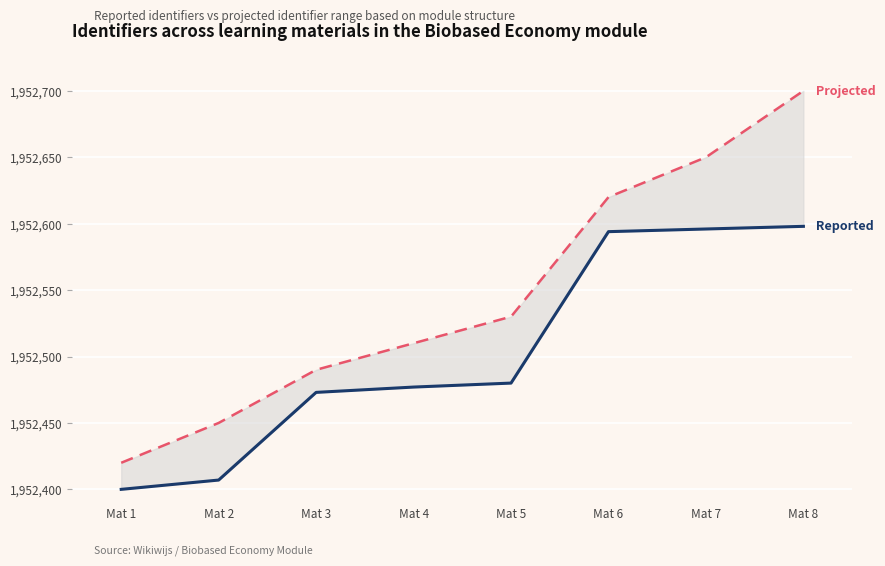

Which series has the widest spread of values?

Projected